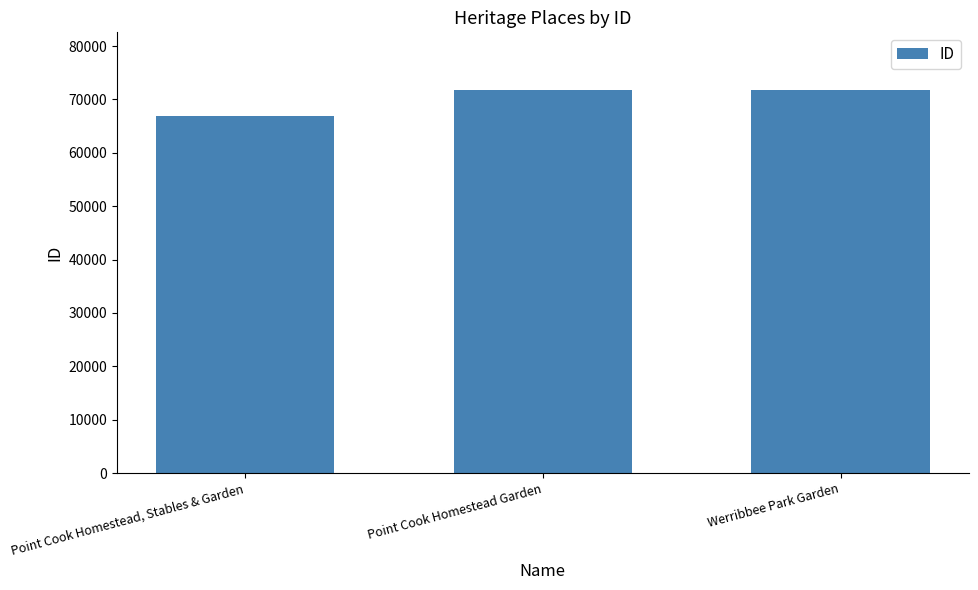

What is the sum of the values at Point Cook Homestead, Stables & Garden and Werribbee Park Garden?

138679